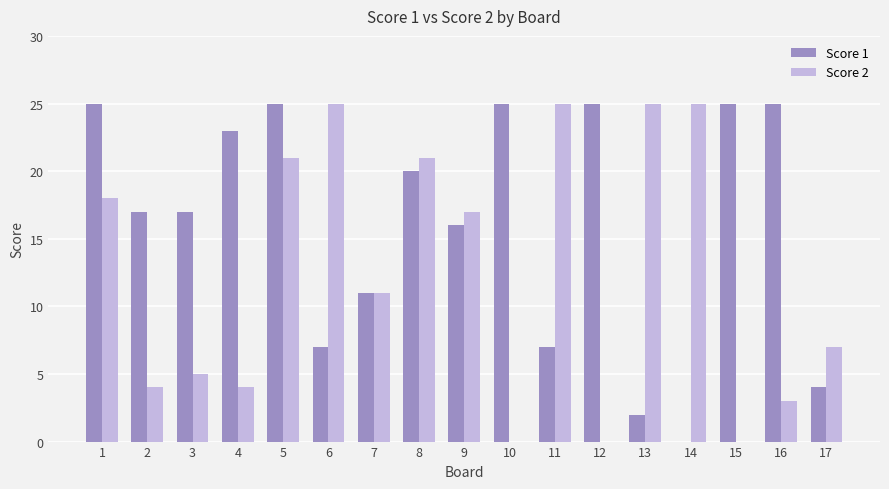

What is the maximum value shown in the chart?

25